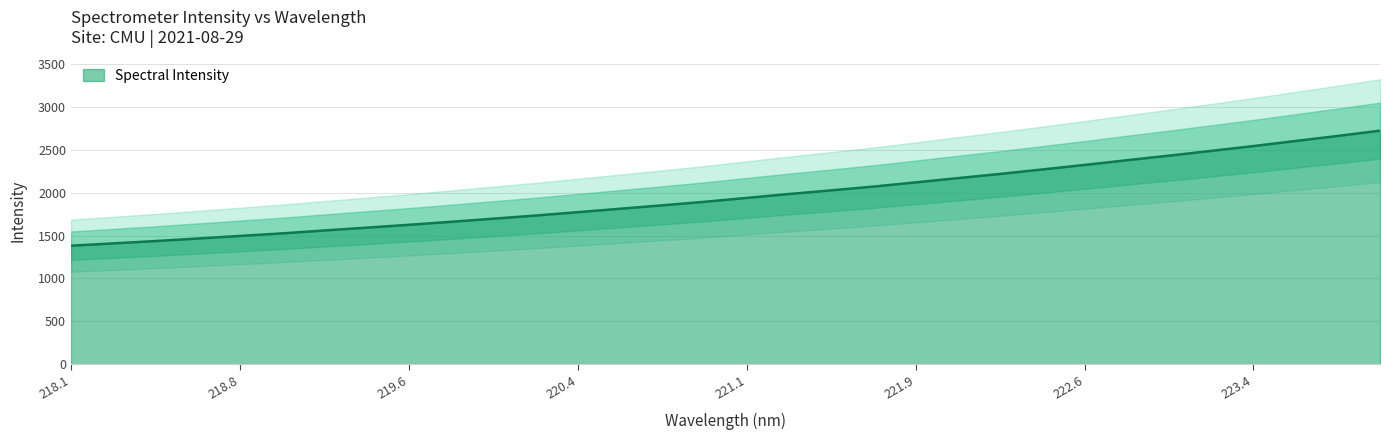

What is the smallest value displayed?

1381.8